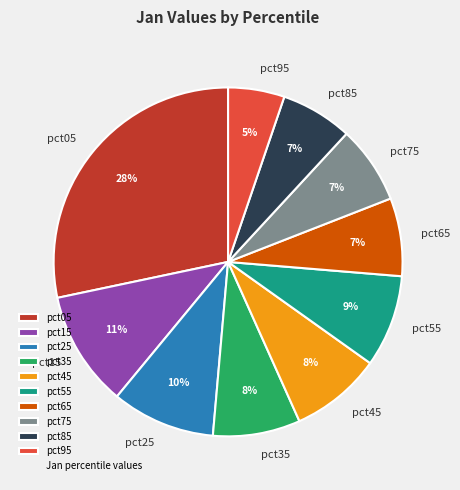

Is the sum of pct35 and pct05 greater than half?

No